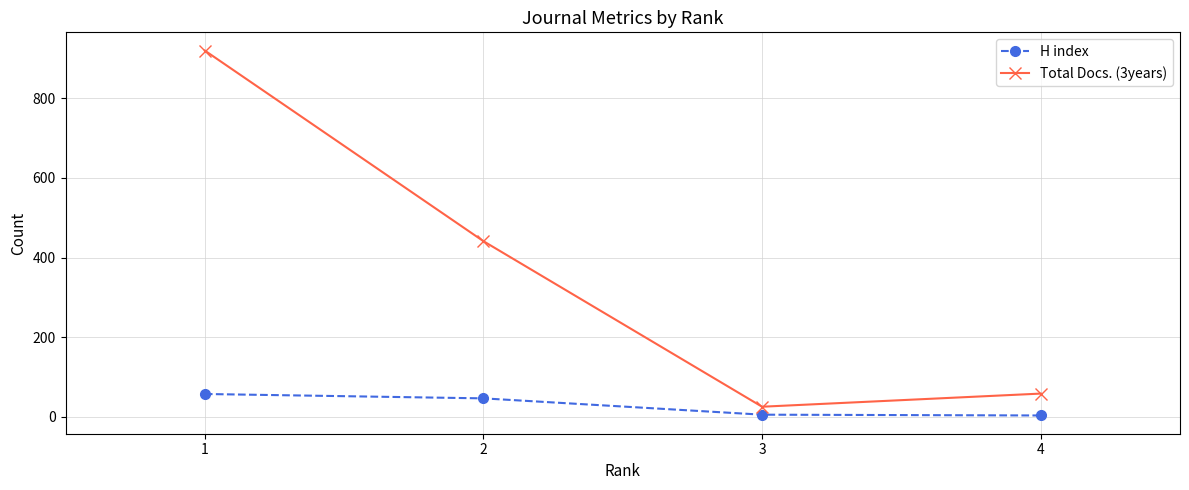

True or false: Total Docs. (3years) has more than 0 interior local peaks.

False